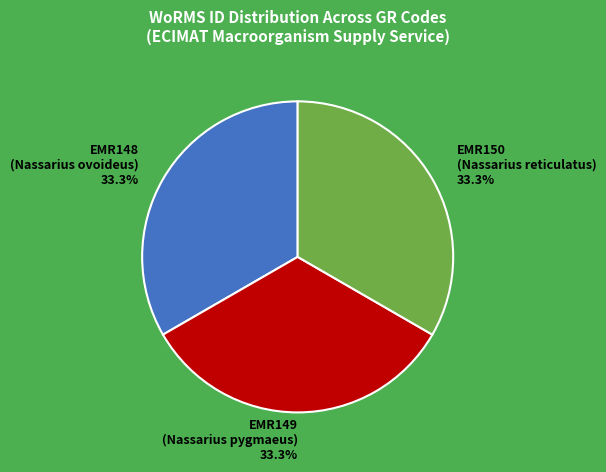

To the nearest percent, what is the combined percentage of EMR148 and EMR149?

67%